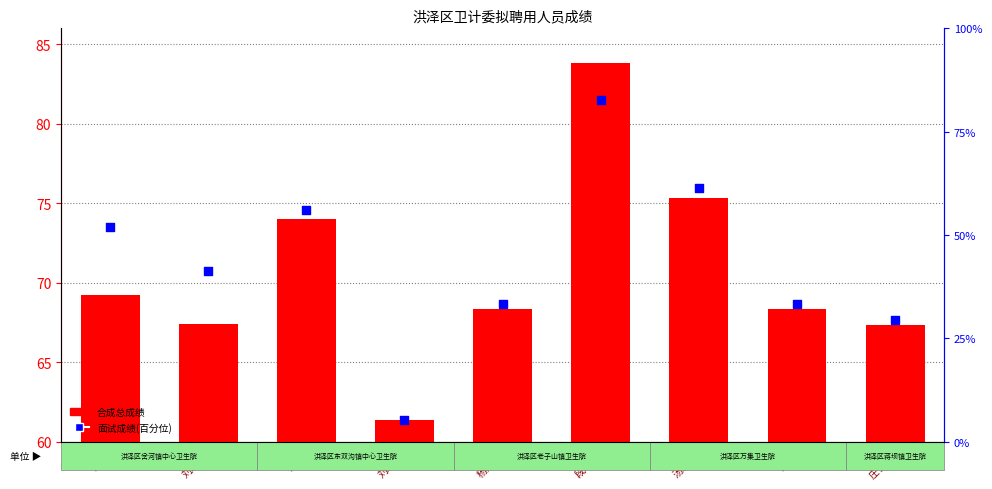

Which series contains the lowest Y value?

面试成绩(百分位)